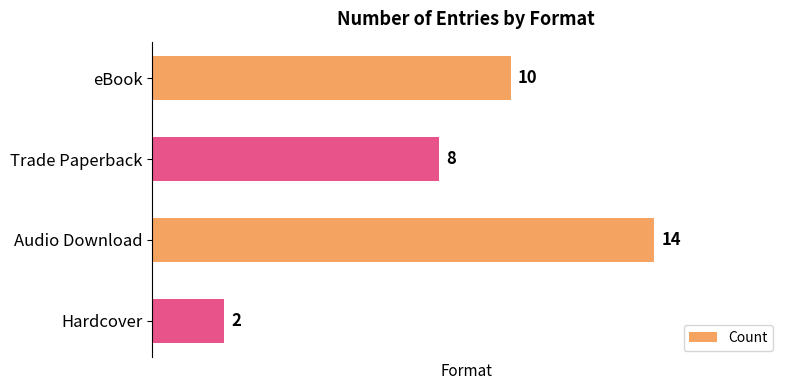

Where is the data nearest to the value 8?

Trade Paperback